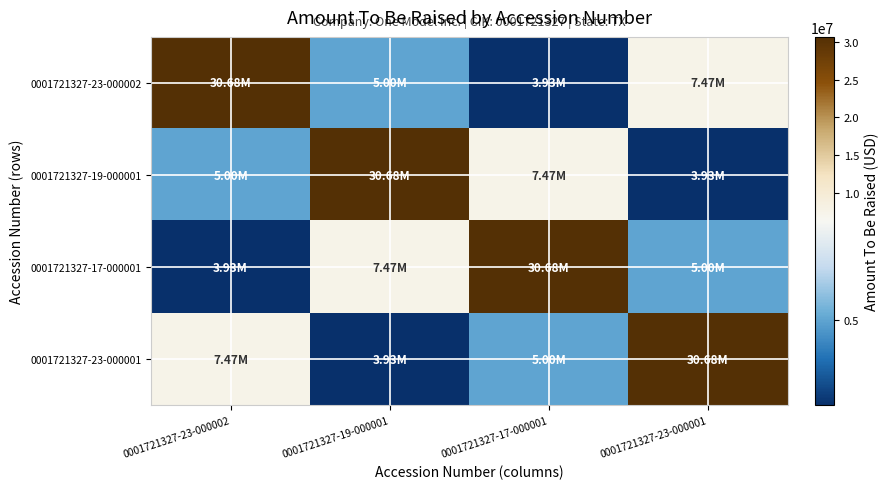

Reading right to left, list all the values displayed in this chart.

0001721327-23-000002: 0001721327-23-000001=7469625	0001721327-17-000001=3927389	0001721327-19-000001=5000000	0001721327-23-000002=30683875
0001721327-19-000001: 0001721327-23-000001=3927389	0001721327-17-000001=7469625	0001721327-19-000001=30683875	0001721327-23-000002=5000000
0001721327-17-000001: 0001721327-23-000001=5000000	0001721327-17-000001=30683875	0001721327-19-000001=7469625	0001721327-23-000002=3927389
0001721327-23-000001: 0001721327-23-000001=30683875	0001721327-17-000001=5000000	0001721327-19-000001=3927389	0001721327-23-000002=7469625